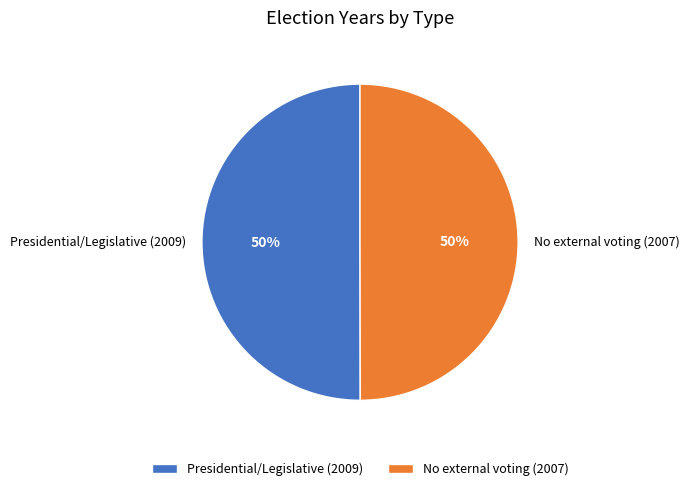

What is the ratio of the value at Presidential/Legislative (2009) to the value at No external voting (2007)?

1.0